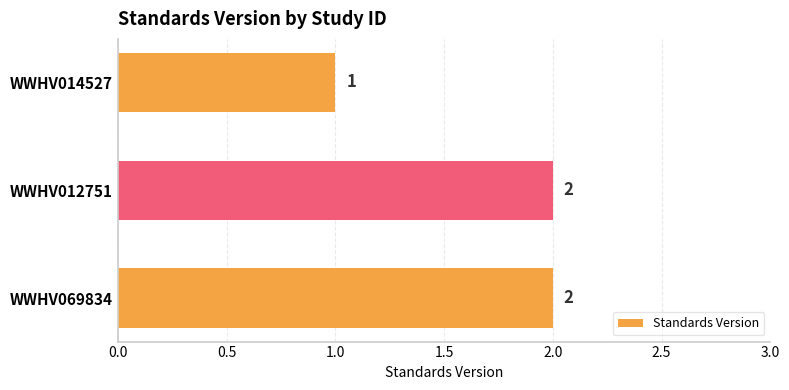

How many values are below 2?

1